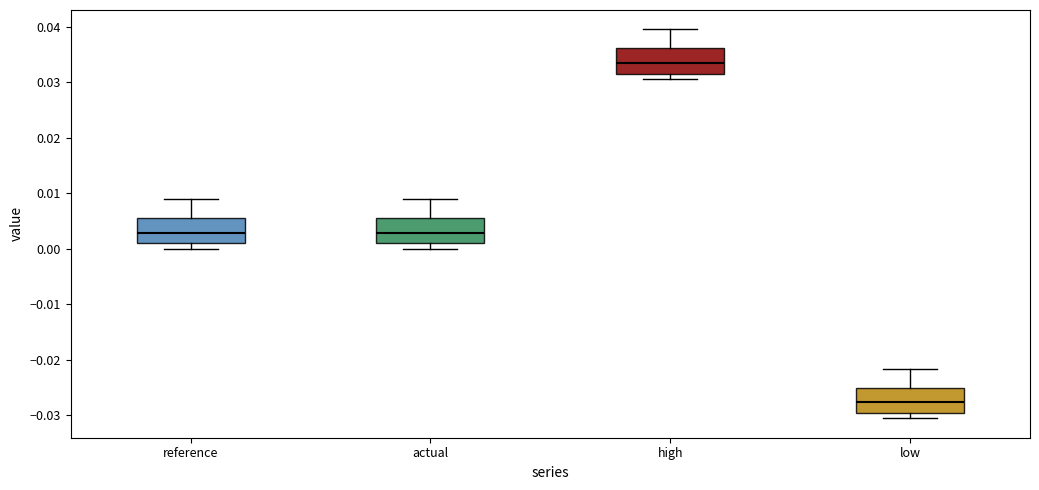

Where is the upper edge of the box for high on the y-axis? The values are not printed on the chart, so give them approximately, as read against the axis.

0.036